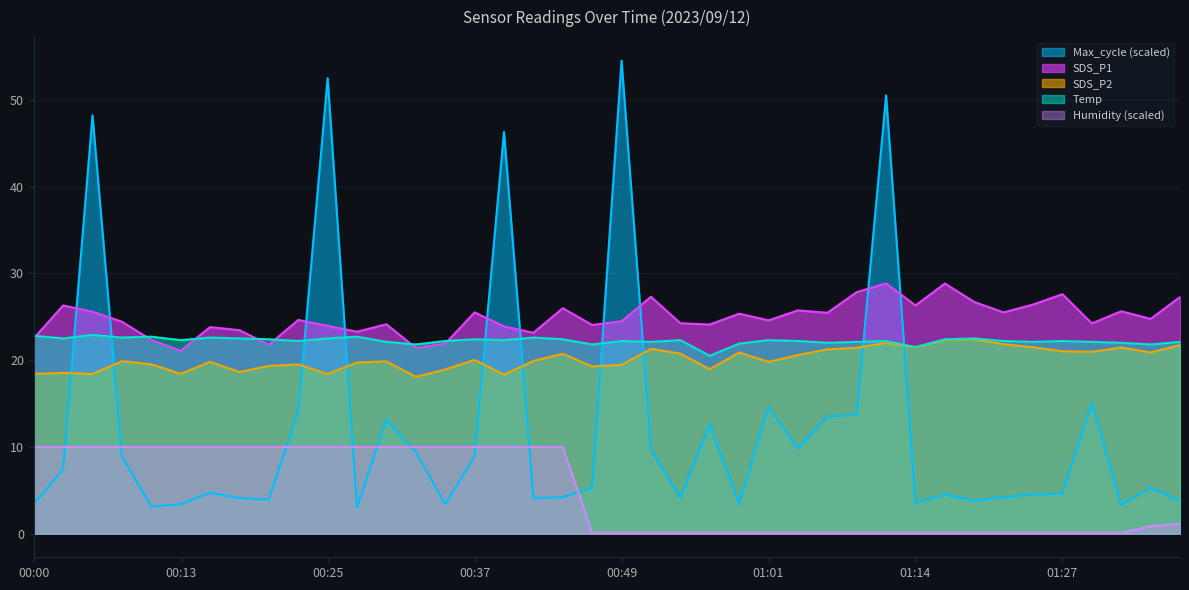

How many data points in Temp are less than 22?

6